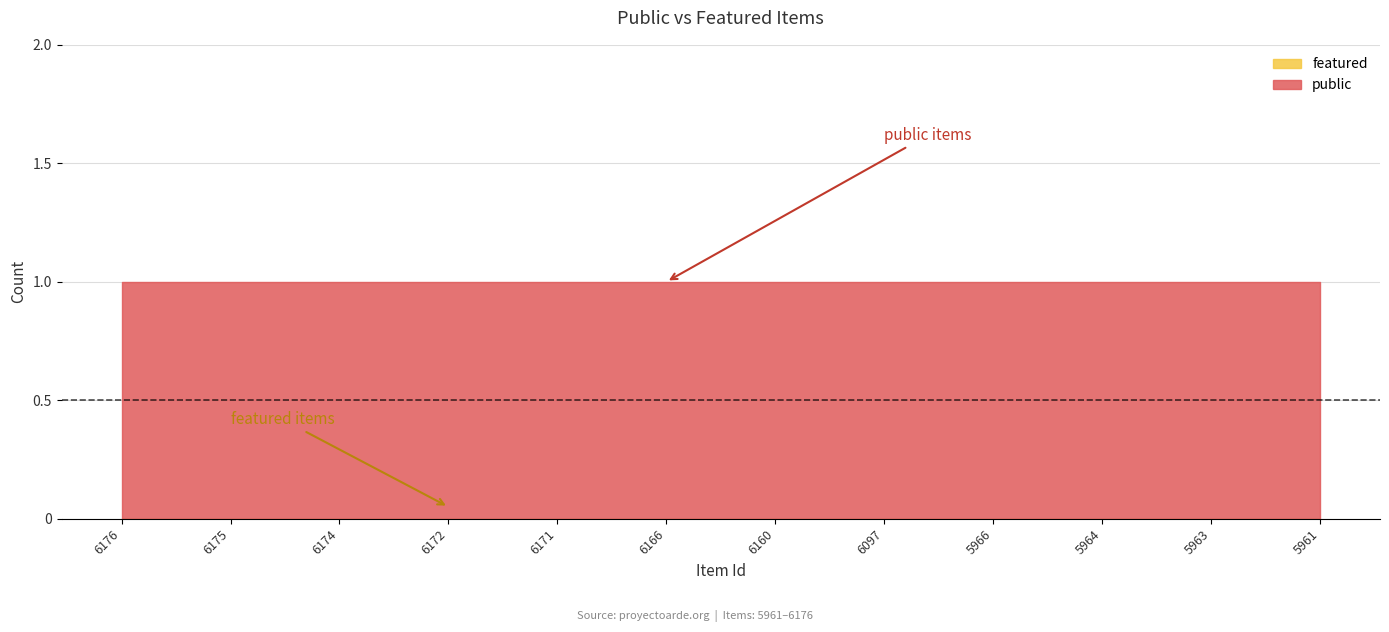

What is the approximate value of public at 6174?

1